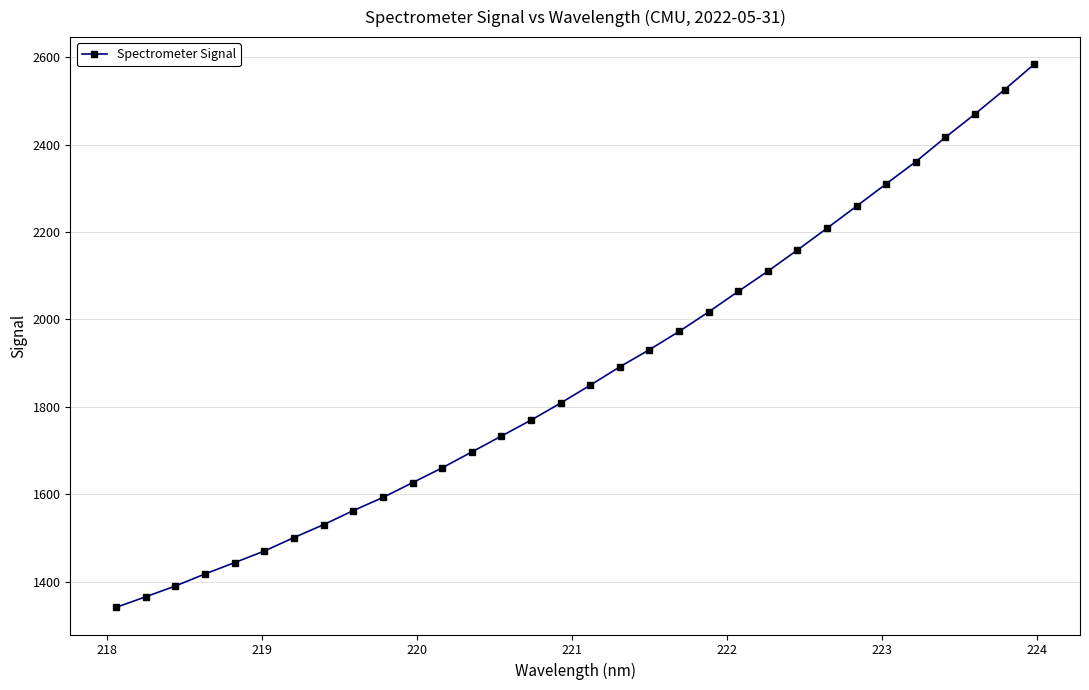

What is the average value?

1876.1